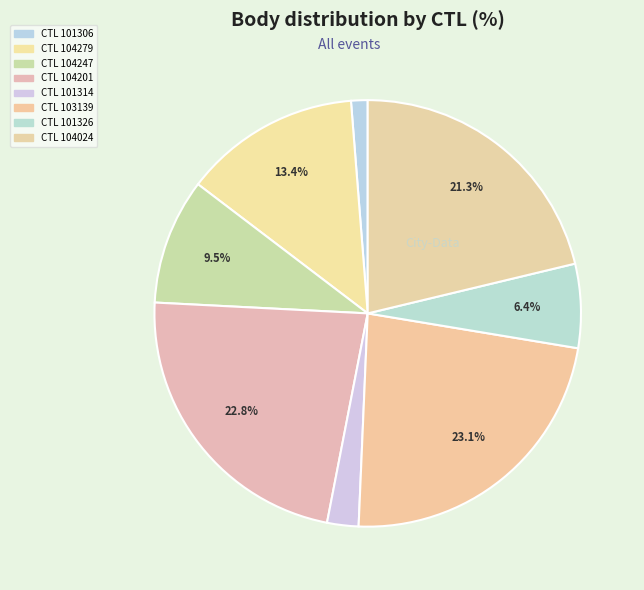

Rank the categories by value from highest to lowest.

103139, 104201, 104024, 104279, 104247, 101326, 101314, 101306